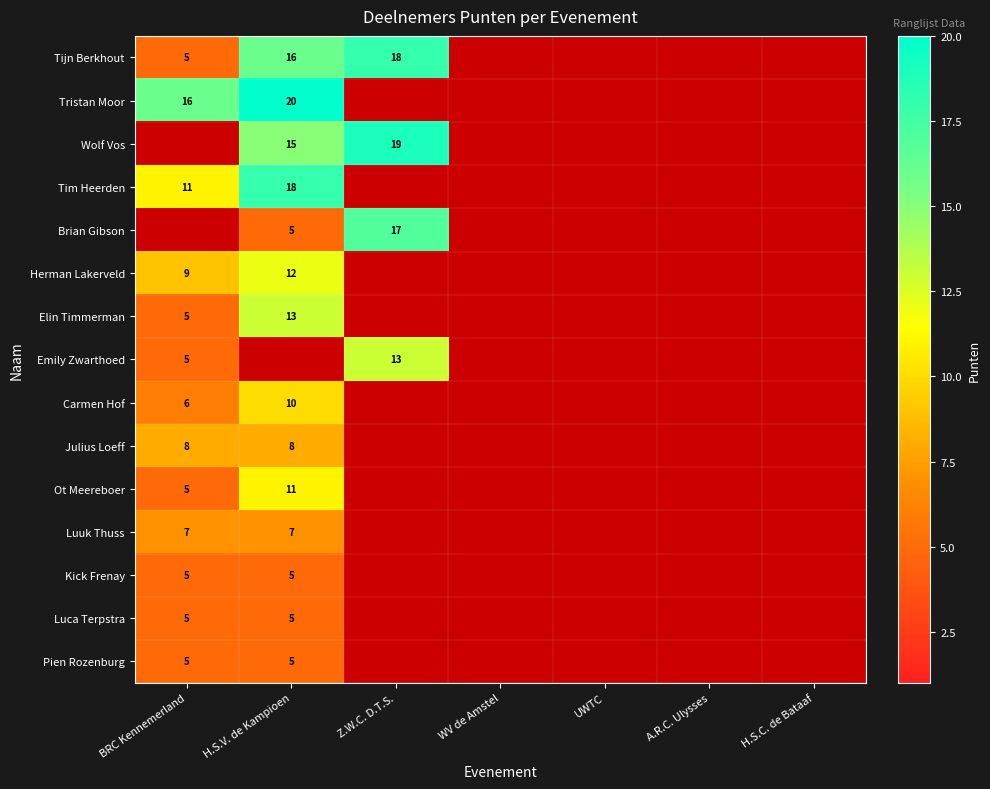

True or false: Tim Heerden has a value of 12 at H.S.V. de Kampioen.

False